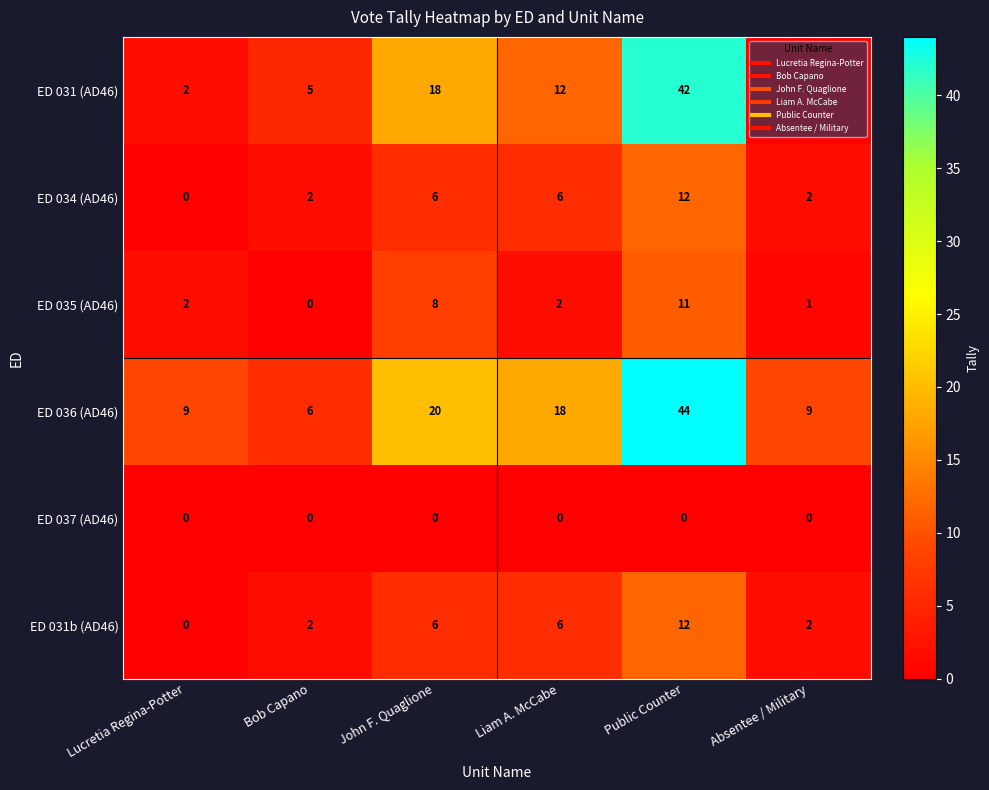

At which category is the sum across all series the highest?

Public Counter